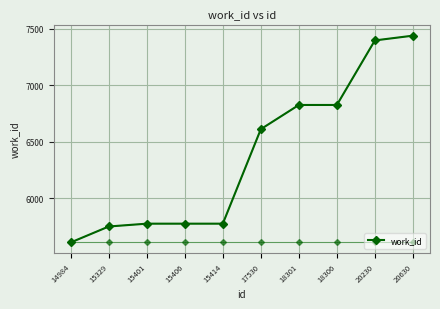

What is the average value?

6378